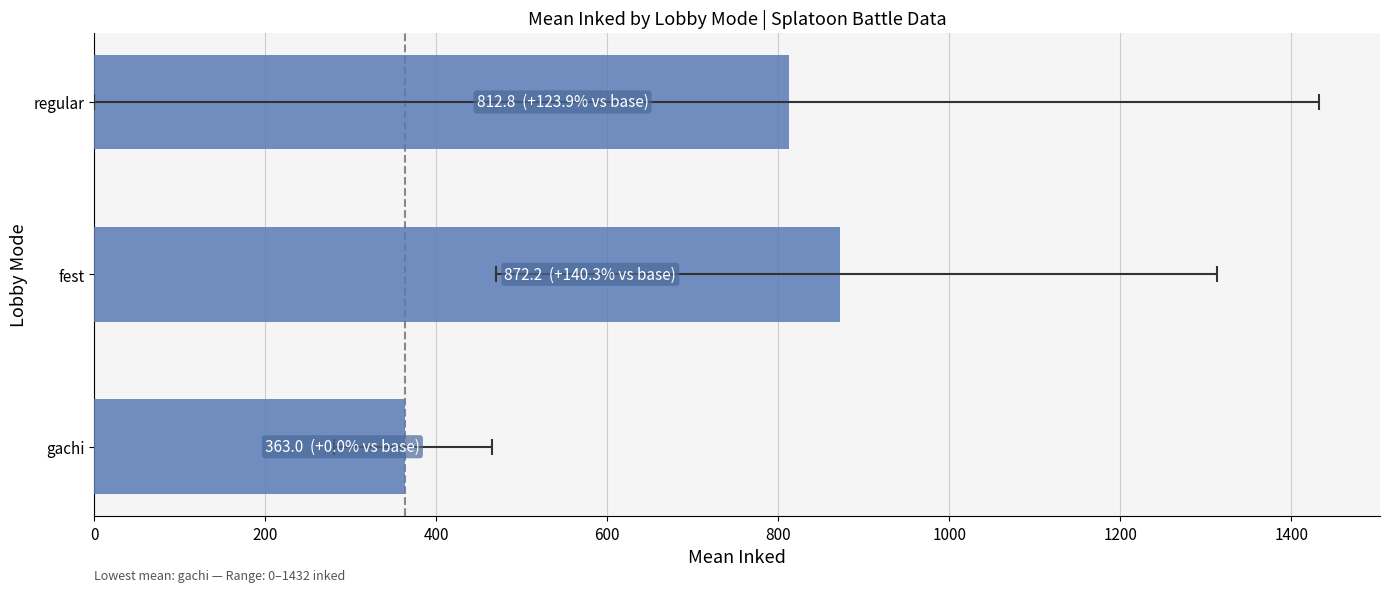

What is the maximum value shown in the chart?

872.2